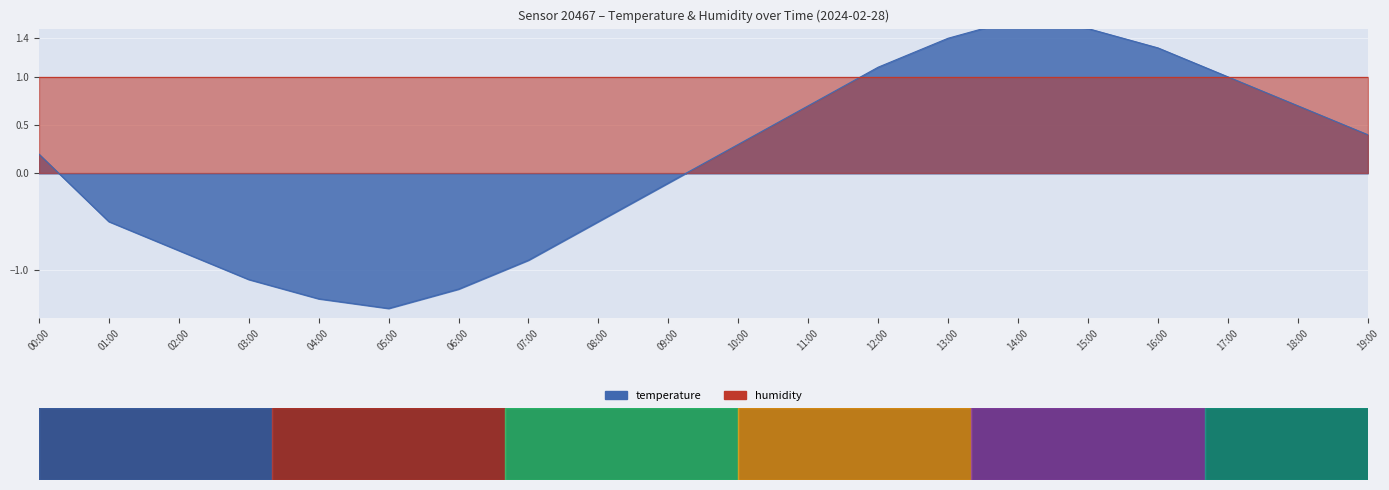

How many interior local valleys (lower than both neighbors) does the data have?

1